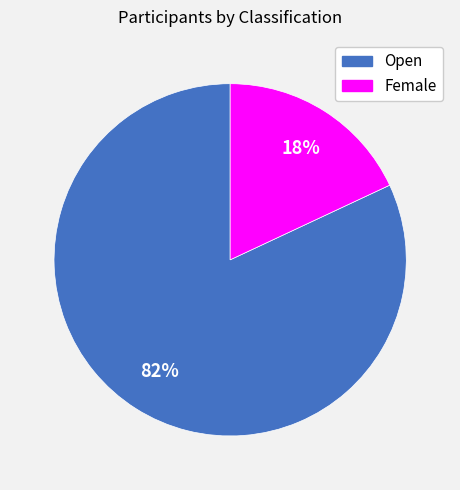

To the nearest percent, what portion does Open represent?

82%